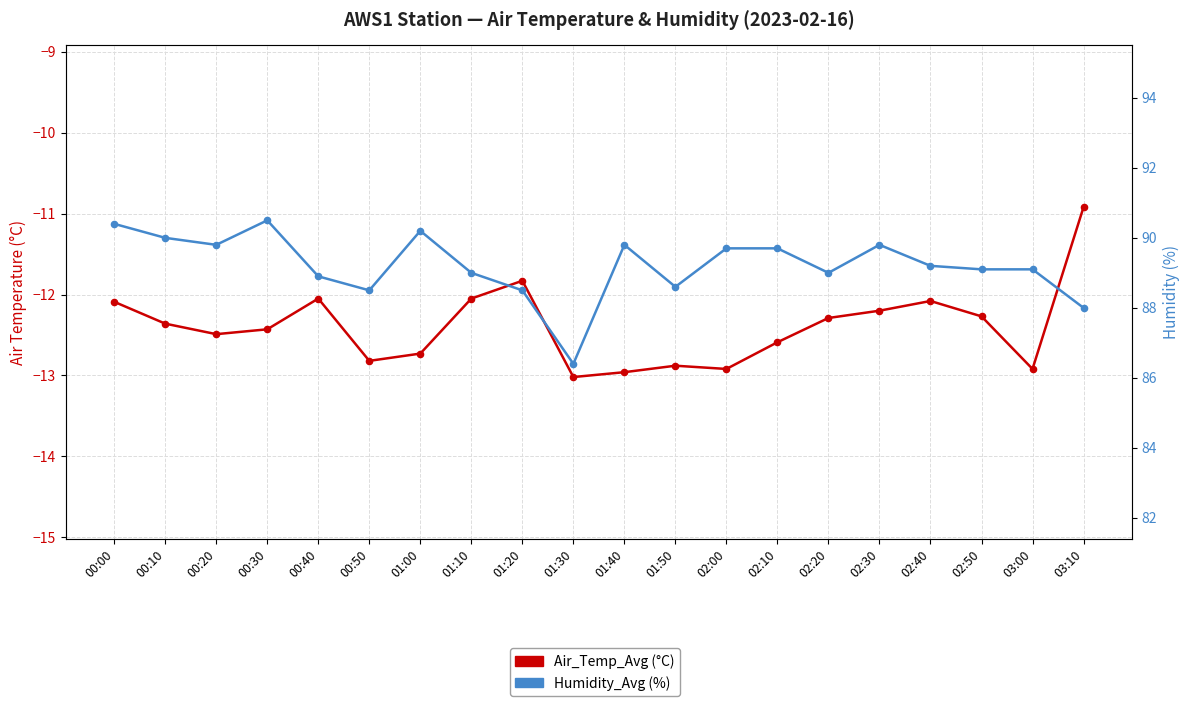

Which series contains the highest Y value?

Humidity_Avg